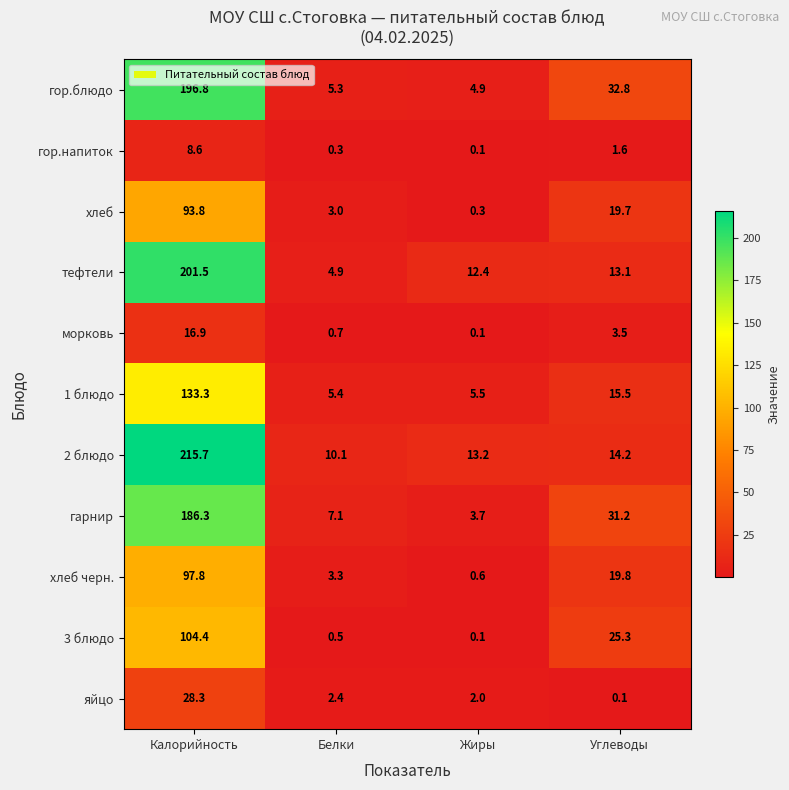

At which label does гор.напиток first exceed 1?

Калорийность